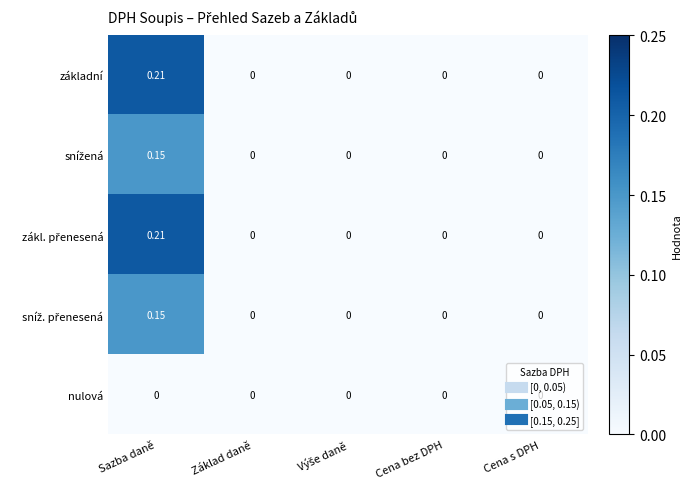

At which category is the sum across all series the highest?

Sazba daně